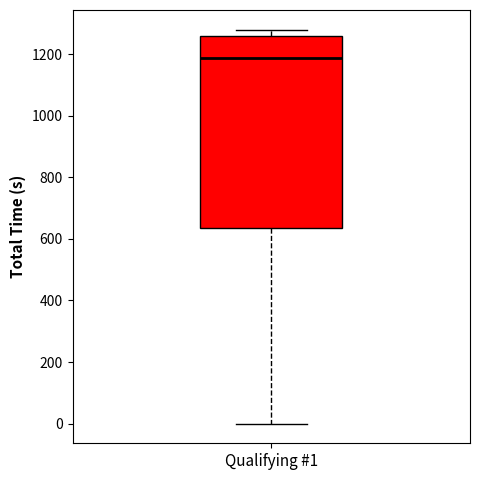

Transcribe this box plot: give where the median line is, the range the box spans, and where the two whiskers end, as read against the y-axis. The values are not printed on the chart, so give them approximately, as read against the axis.

median 1180, box 640 to 1260, whiskers 0 to 1280